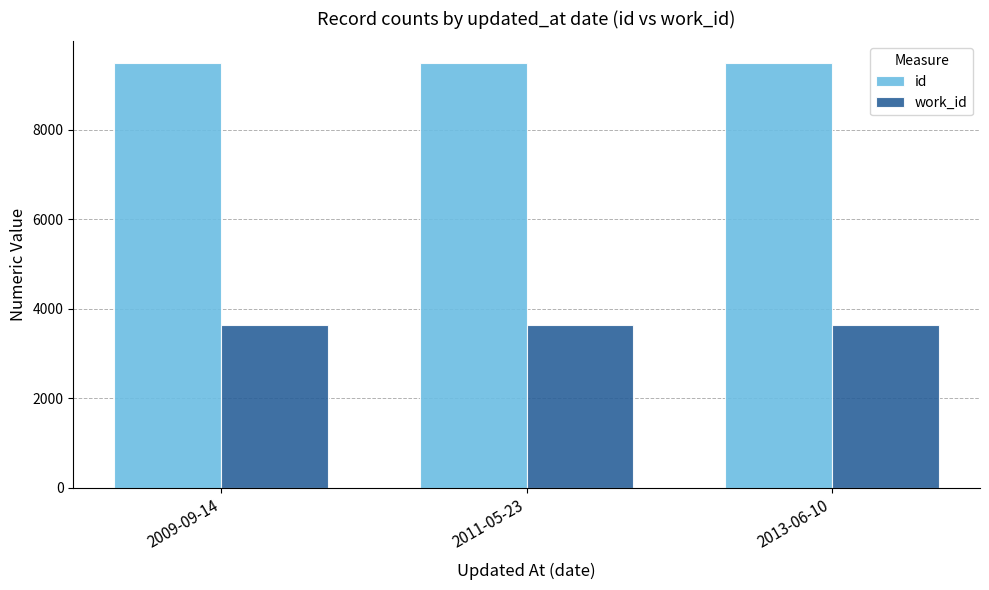

How many bars are there in total?

6